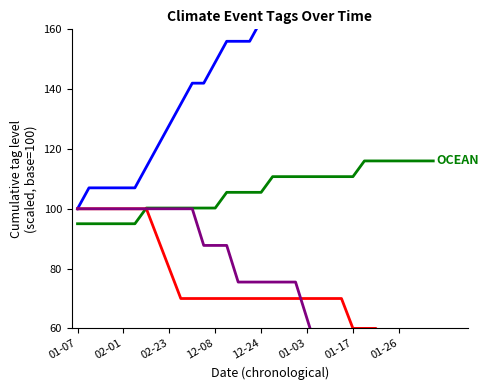

True or false: WEATHER and LAND cross at least once.

False